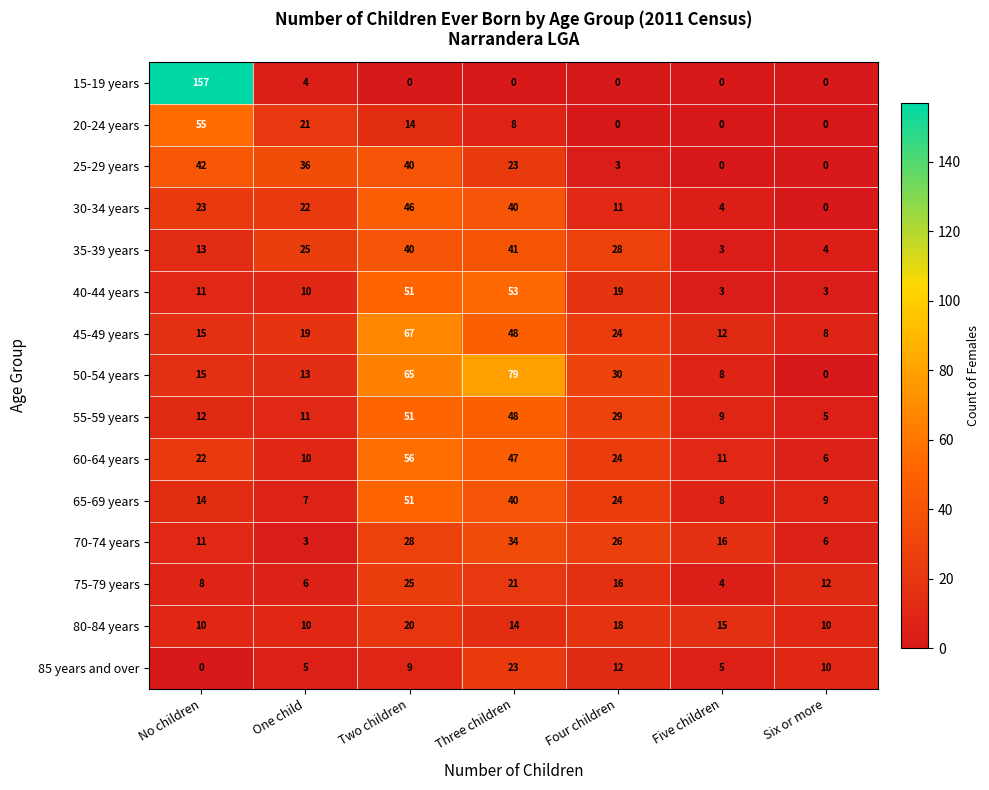

Rank the categories by 45-49 years value from highest to lowest.

Two children, Three children, Four children, One child, No children, Five children, Six or more